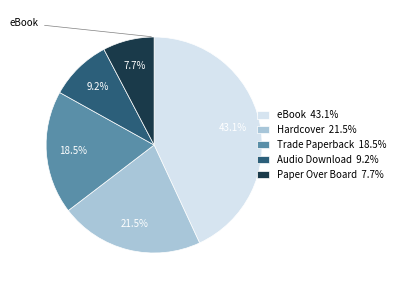

What is the largest slice in the pie chart?

eBook